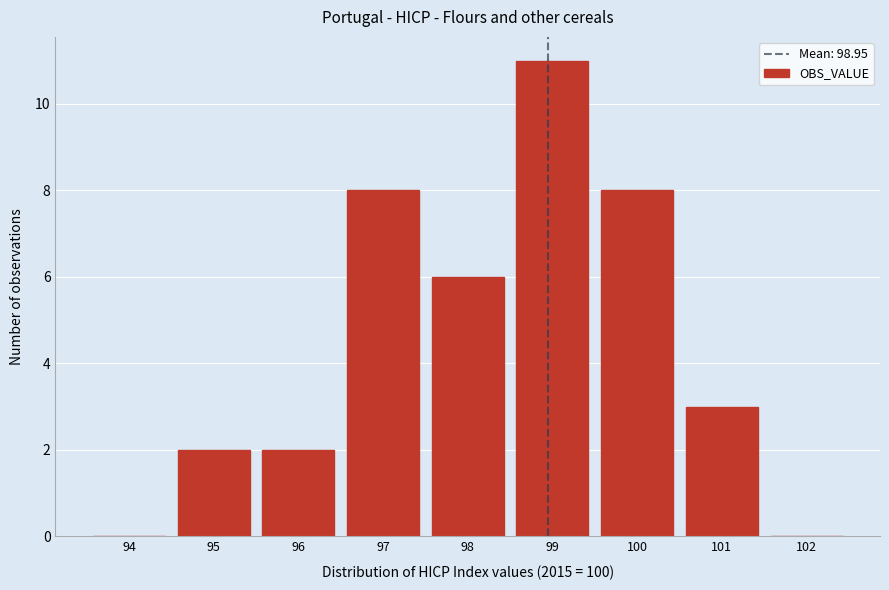

Reading left to right, transcribe all the data shown in this chart.

94=0	95=2	96=2	97=8	98=6	99=11	100=8	101=3	102=0